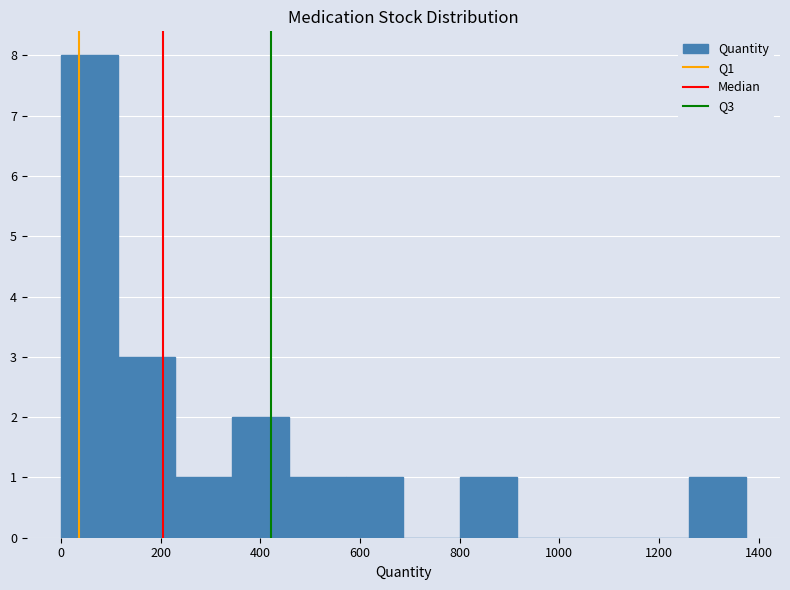

Reading left to right, list every bar in this chart as the range it spans on the x-axis followed by its height. Neither the bar edges nor the heights are printed on the chart, so give them approximately, as read against the axes.

0 to 120: 8
120 to 220: 3
220 to 340: 1
340 to 460: 2
460 to 580: 1
580 to 680: 1
680 to 800: 0
800 to 920: 1
920 to 1040: 0
1040 to 1140: 0
1140 to 1260: 0
1260 to 1380: 1